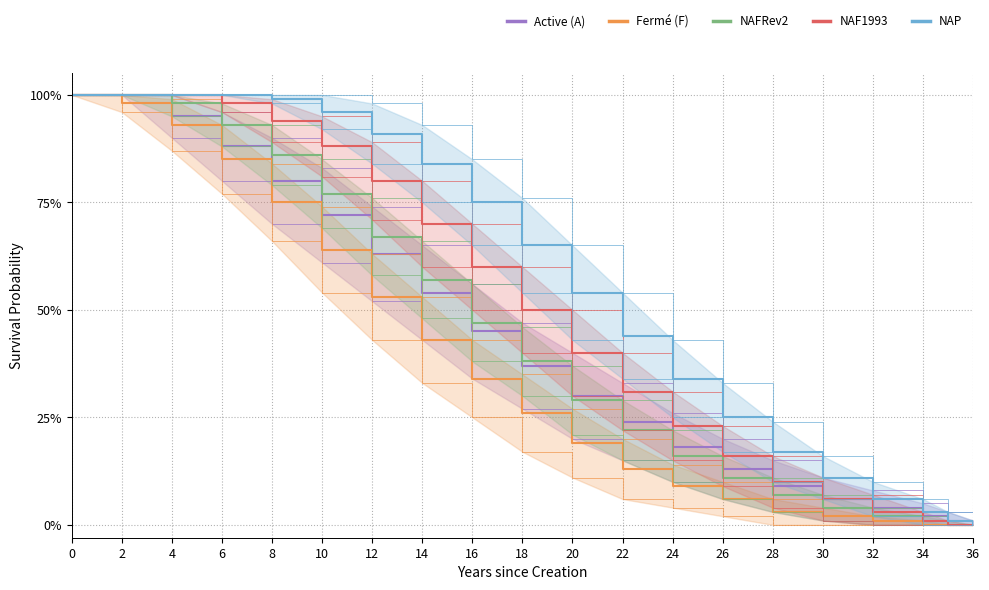

Is this an area chart (filled region under the line)?

No